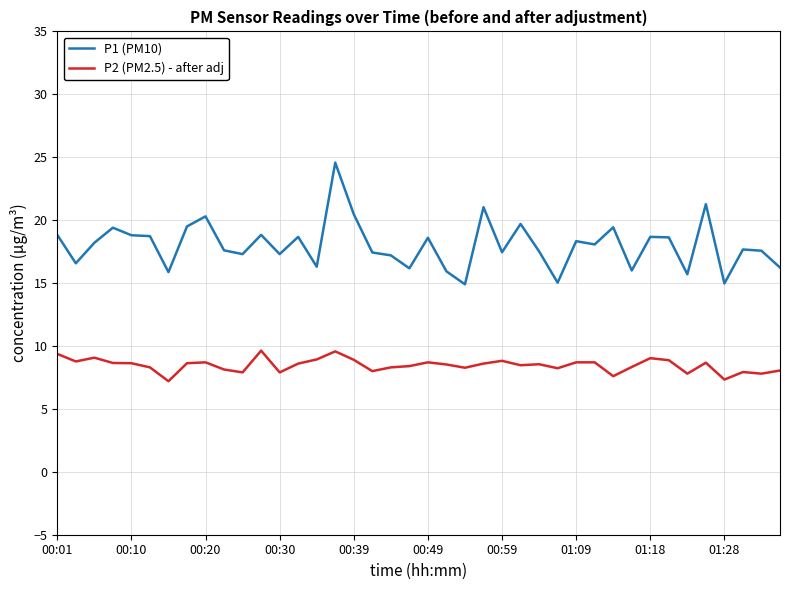

Which series has the largest total across all categories?

P1 (PM10)